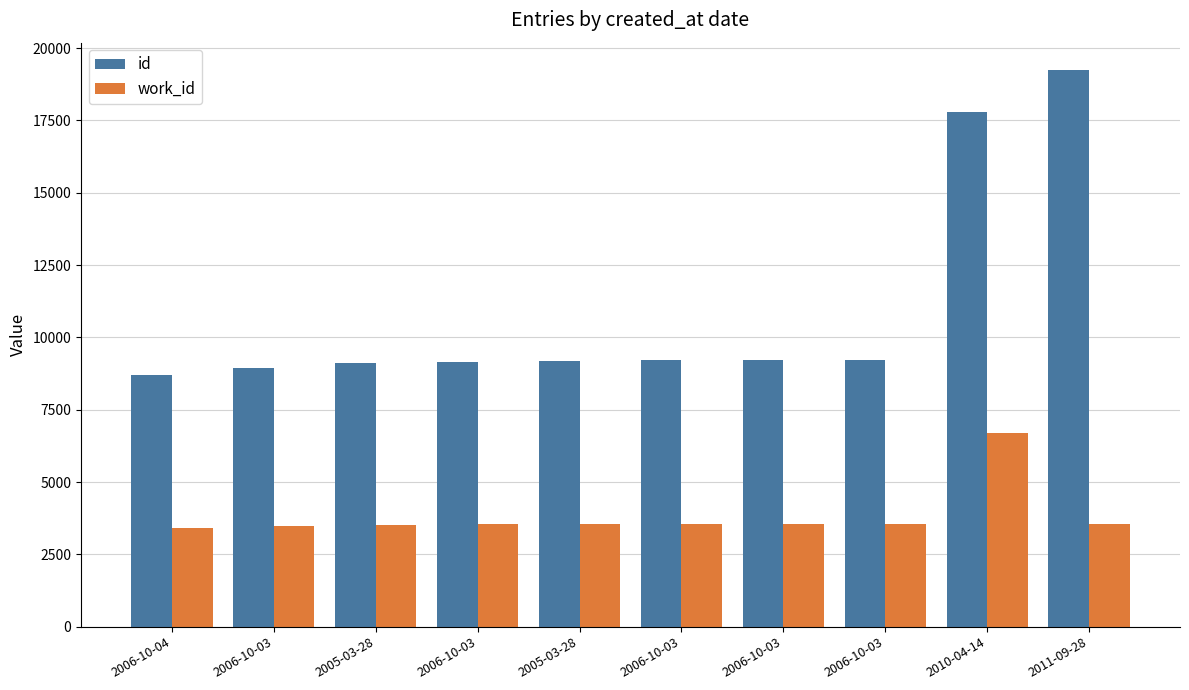

List the labels in order of id value, smallest first.

2006-10-04, 2006-10-03, 2005-03-28, 2006-10-03, 2005-03-28, 2006-10-03, 2006-10-03, 2006-10-03, 2010-04-14, 2011-09-28